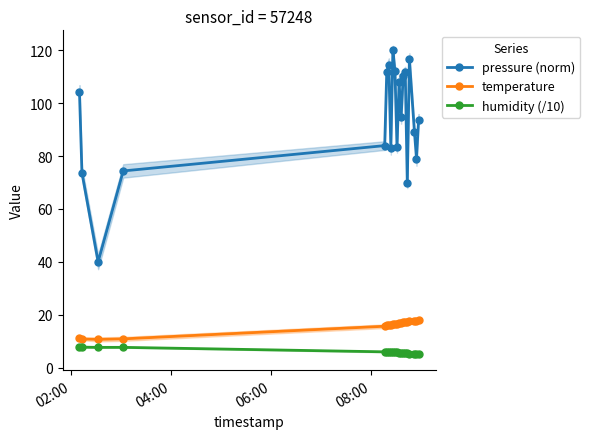

What is the highest value of the temperature series?

17.9